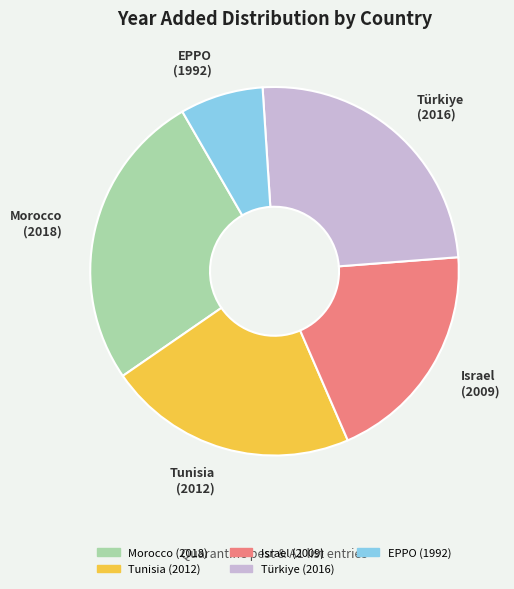

How many slices are in this pie chart?

5